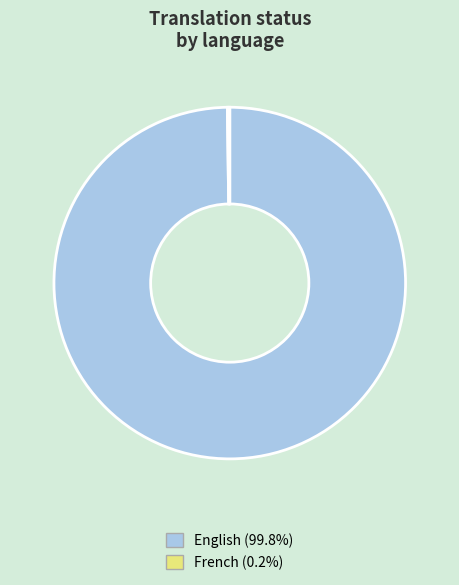

Is there any slice that represents more than half of the pie?

Yes